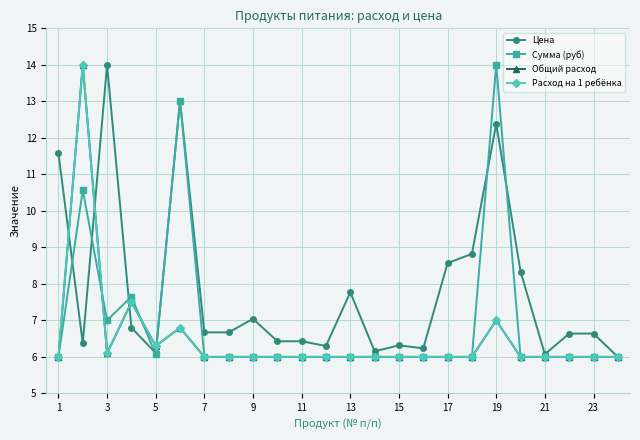

Does the chart have visible grid lines?

Yes